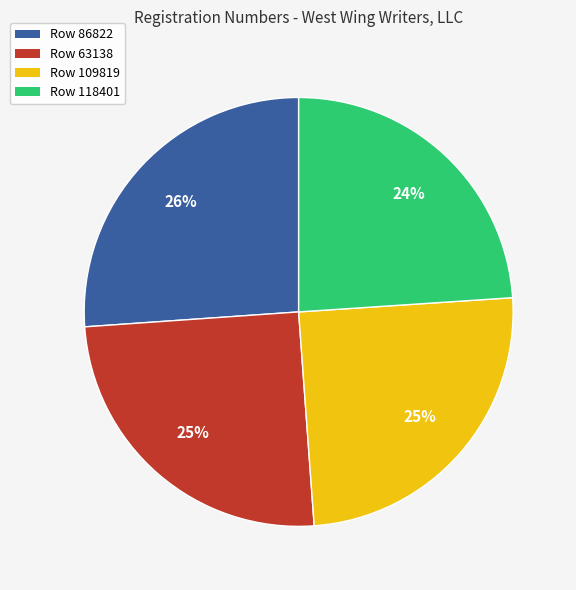

To the nearest percent, what portion does Row 118401 represent?

24%